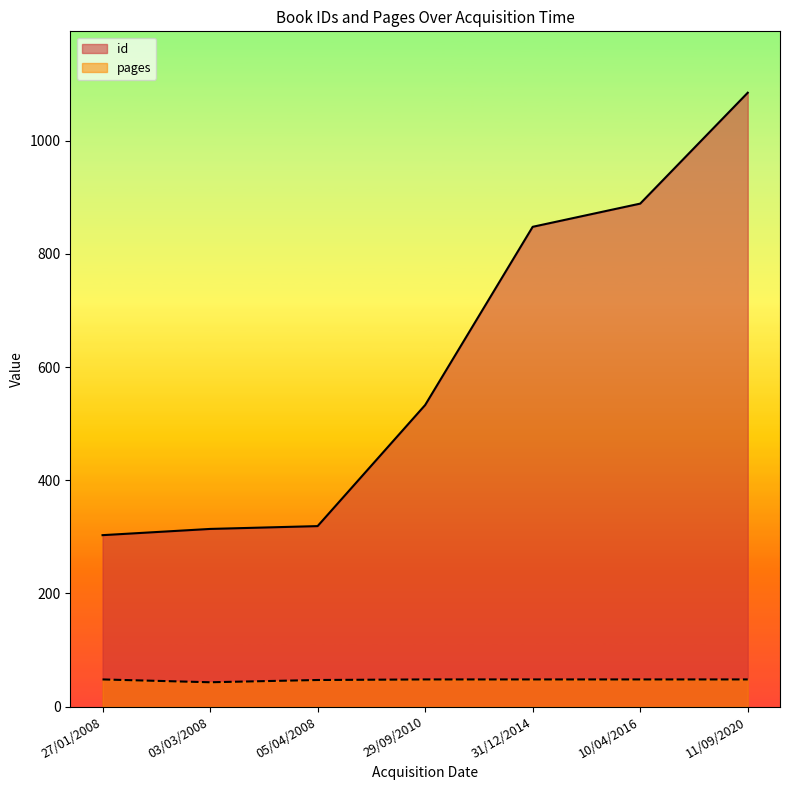

Which label corresponds to the largest value in the chart?

11/09/2020